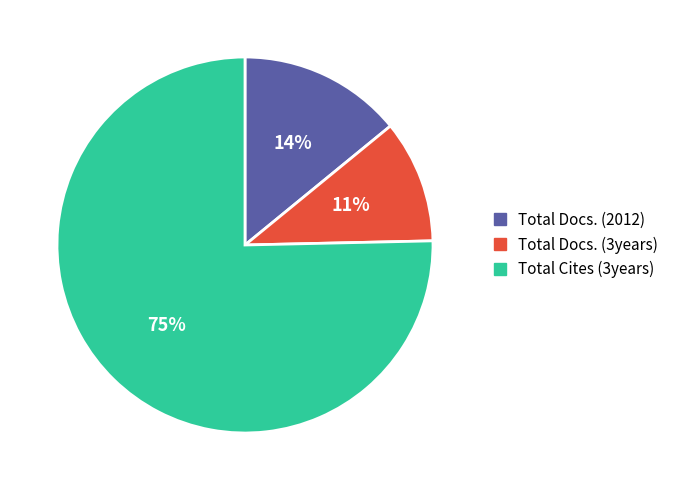

Is it true that Total Docs. (2012) is 25% of the pie?

False